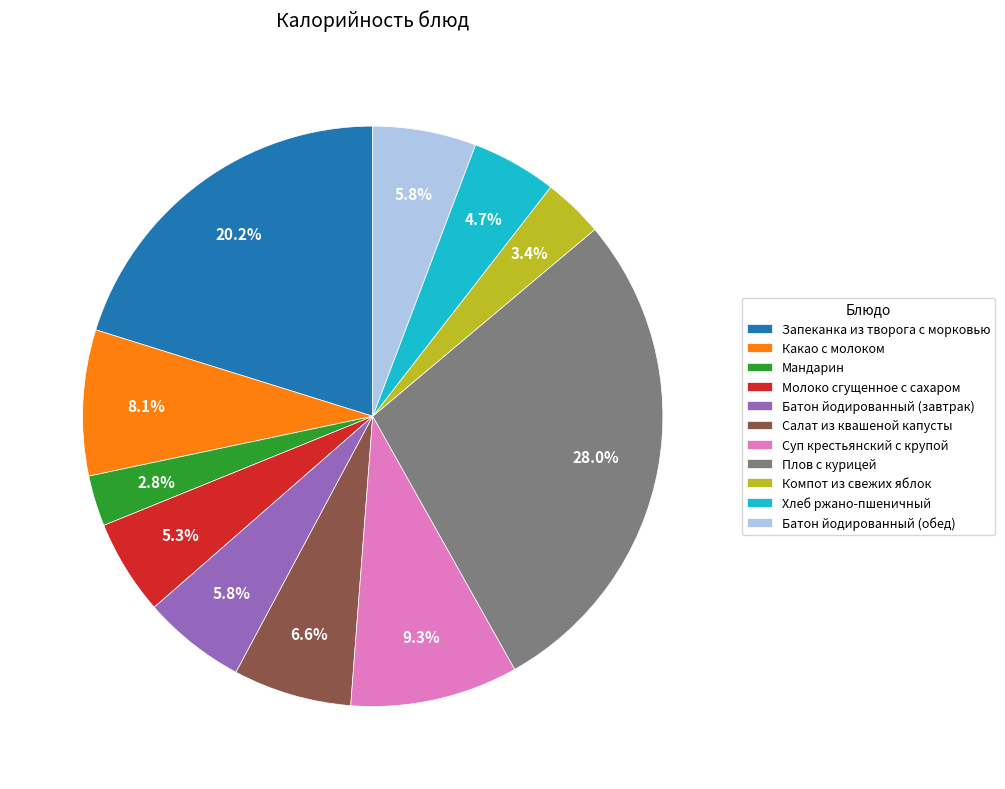

How many slices are in this pie chart?

11